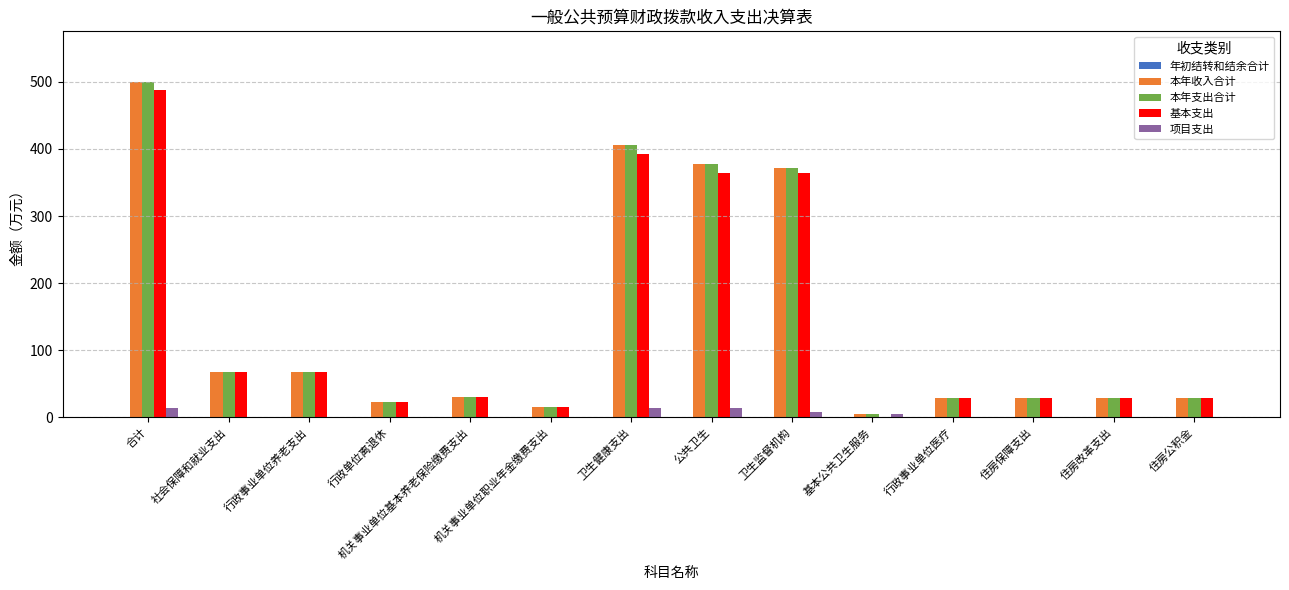

Where is 本年支出合计 nearest to the value 252?

卫生监督机构